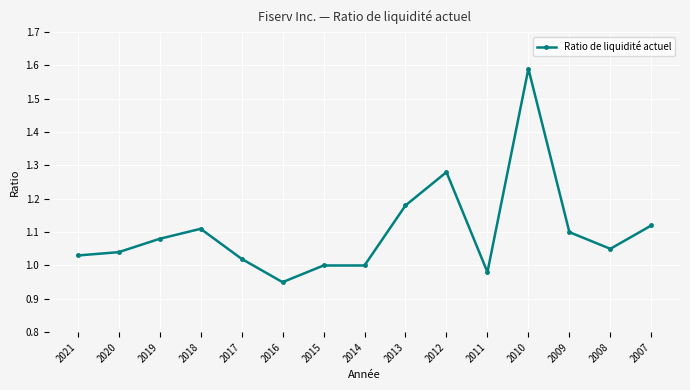

How many series are shown in this chart?

1